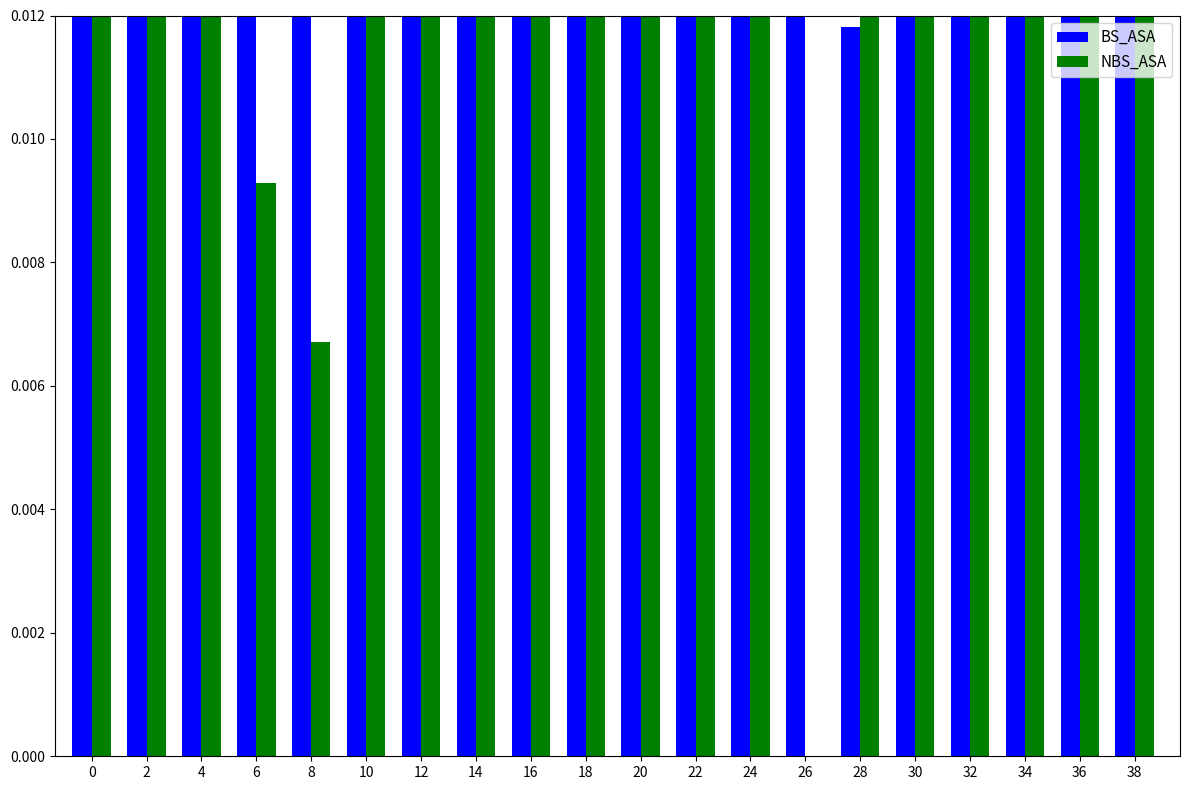

Rank the series at 0 from lowest to highest value.

BS_ASA, NBS_ASA